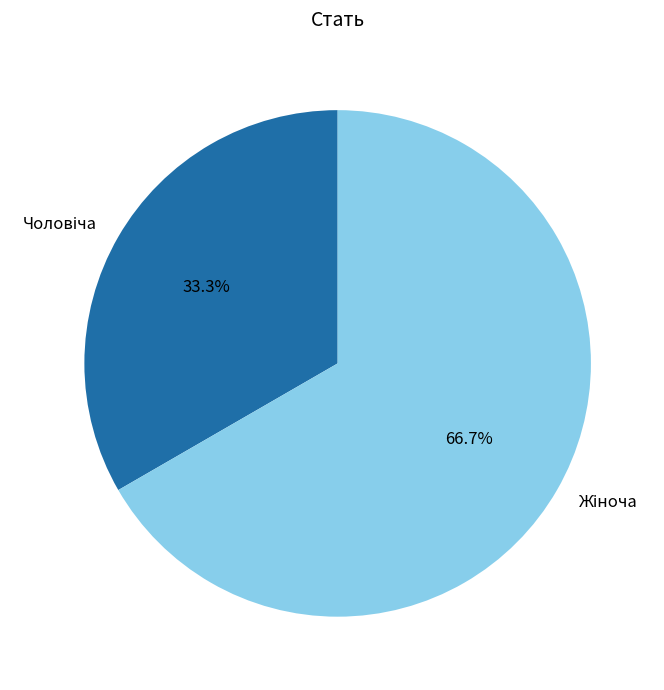

Does any single category account for the majority?

Yes